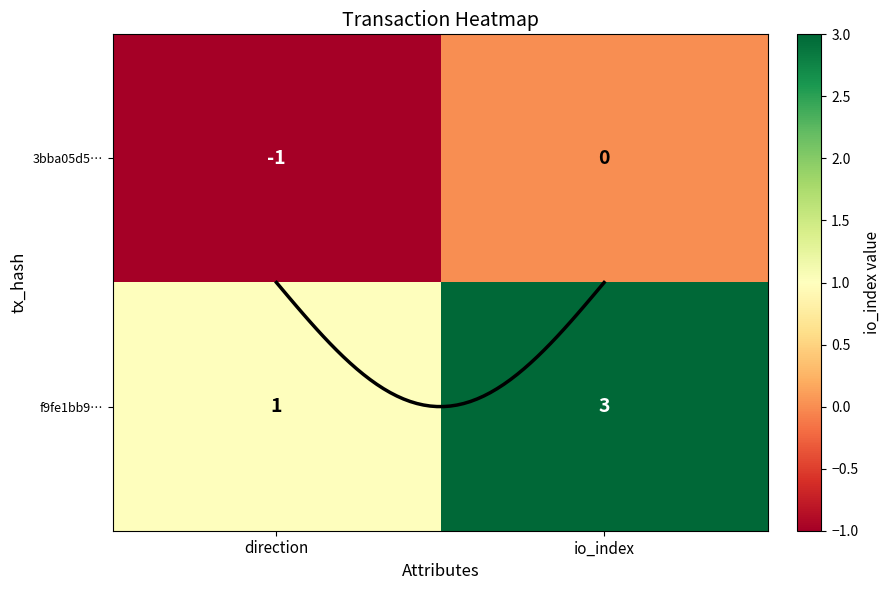

At direction, list the series in order from smallest to largest.

3bba05d5…, f9fe1bb9…